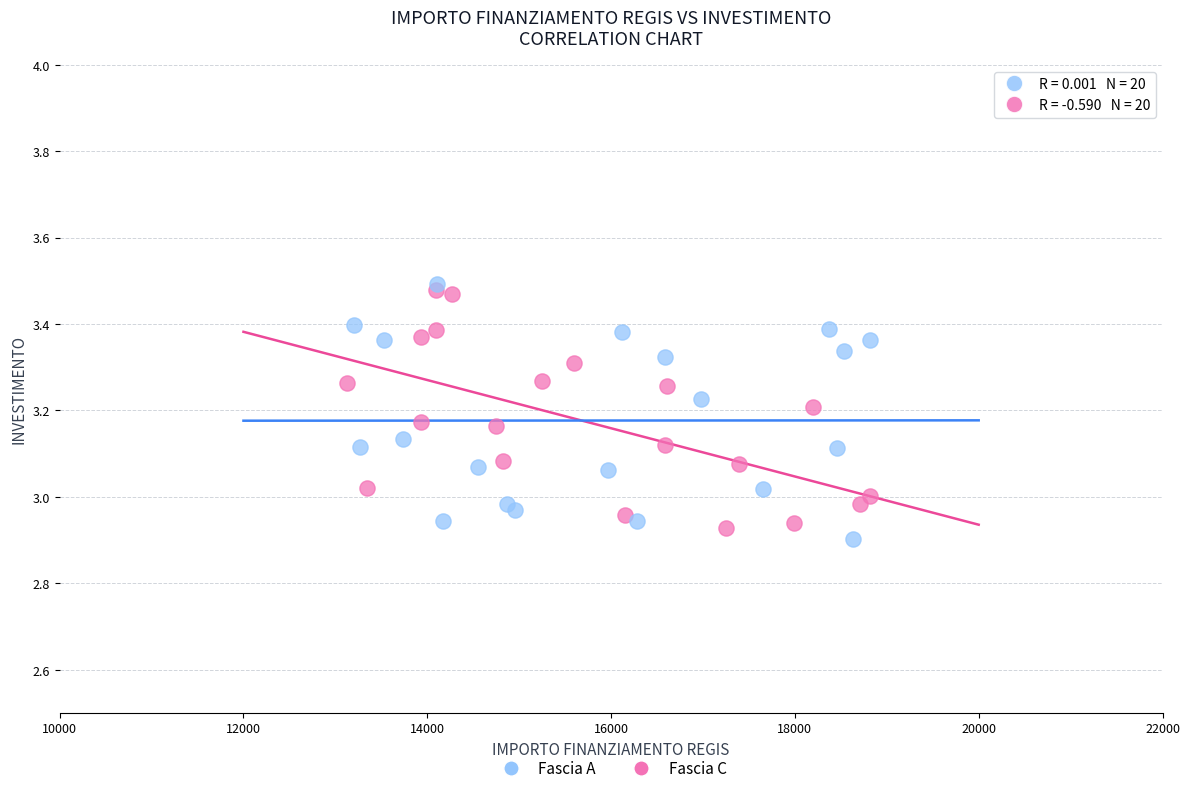

What are all the series names shown in the legend?

Fascia A, Fascia C